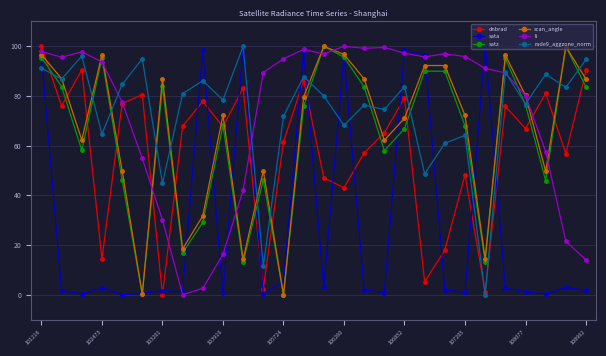

True or false: scan_angle and dnbrad cross at least once.

True